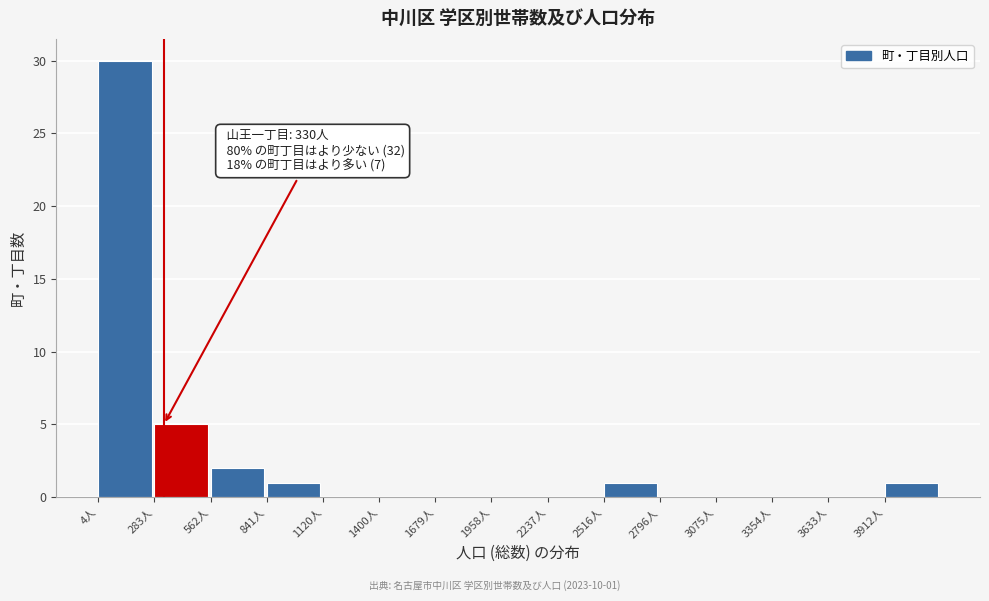

Which range on the x-axis has the tallest bar?

0 to 300